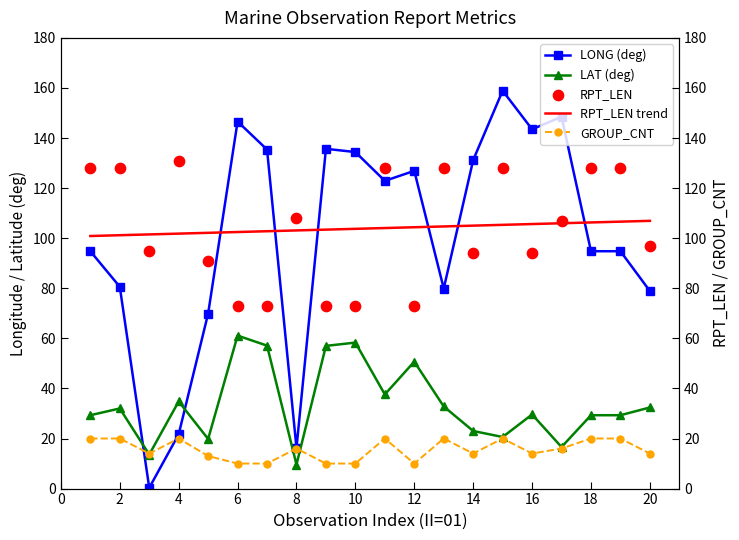

Which series has the widest spread of Y values?

LONG